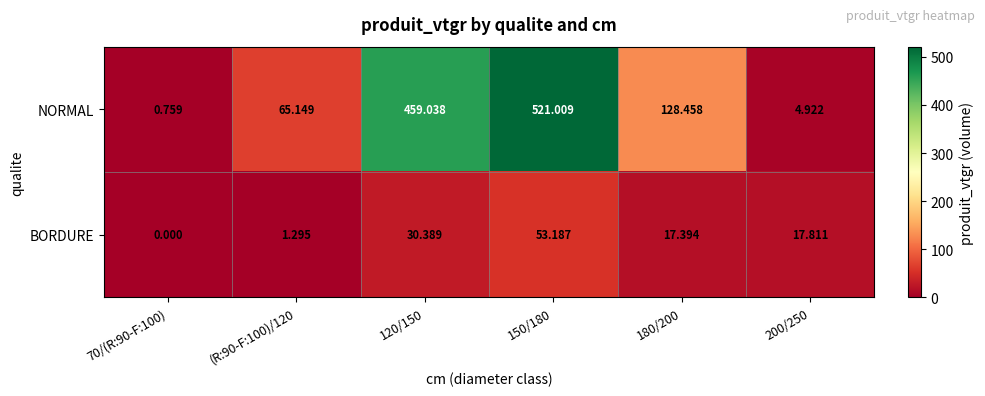

Which series has the largest total across all categories?

NORMAL